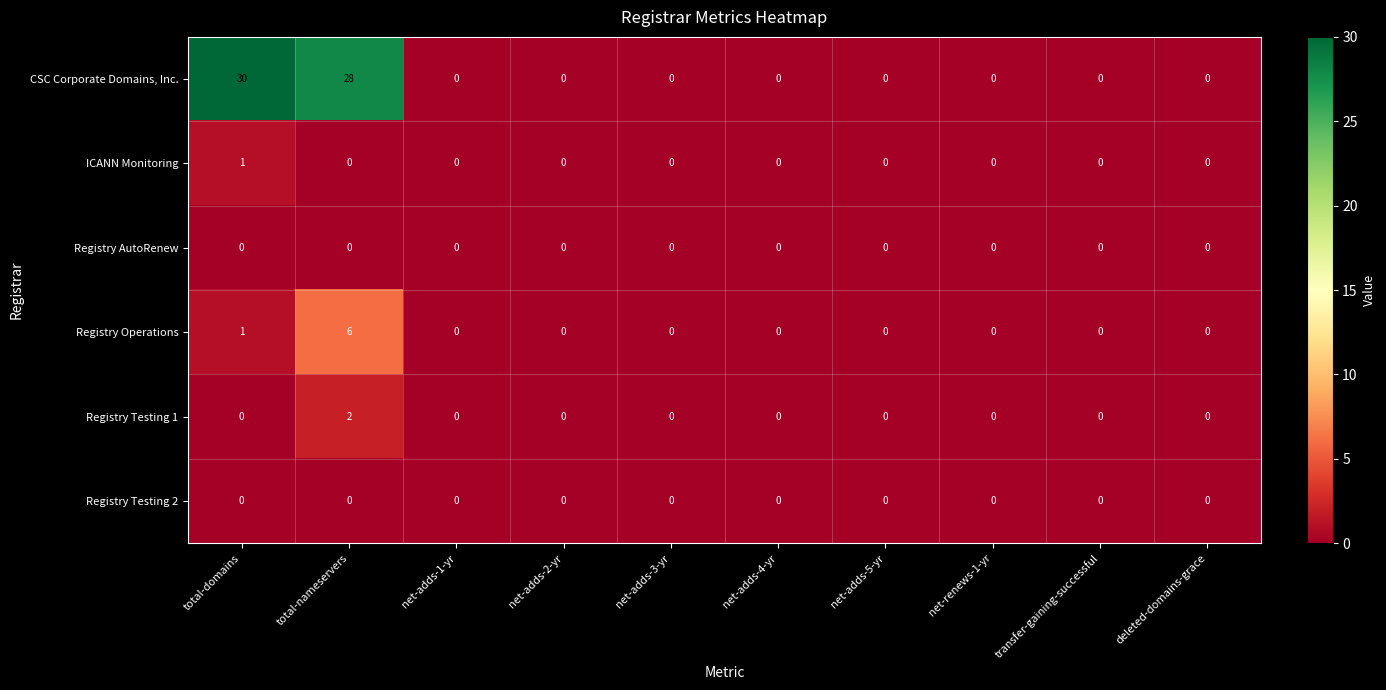

What is the difference between the maximum and minimum values in the CSC Corporate Domains, Inc. series?

30